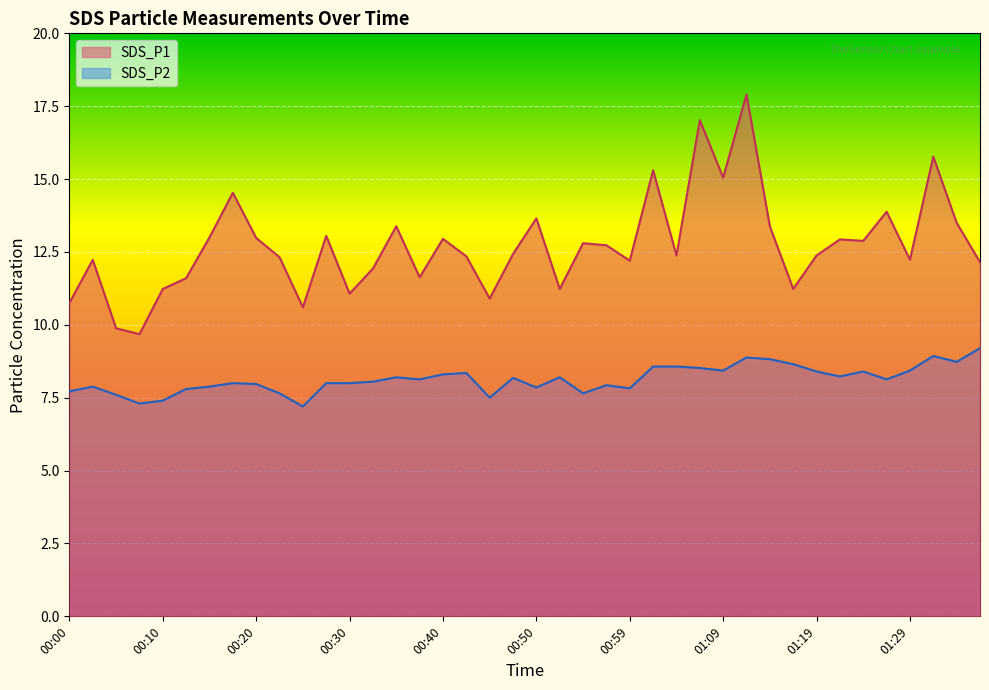

Which series has the widest spread of values?

SDS_P1